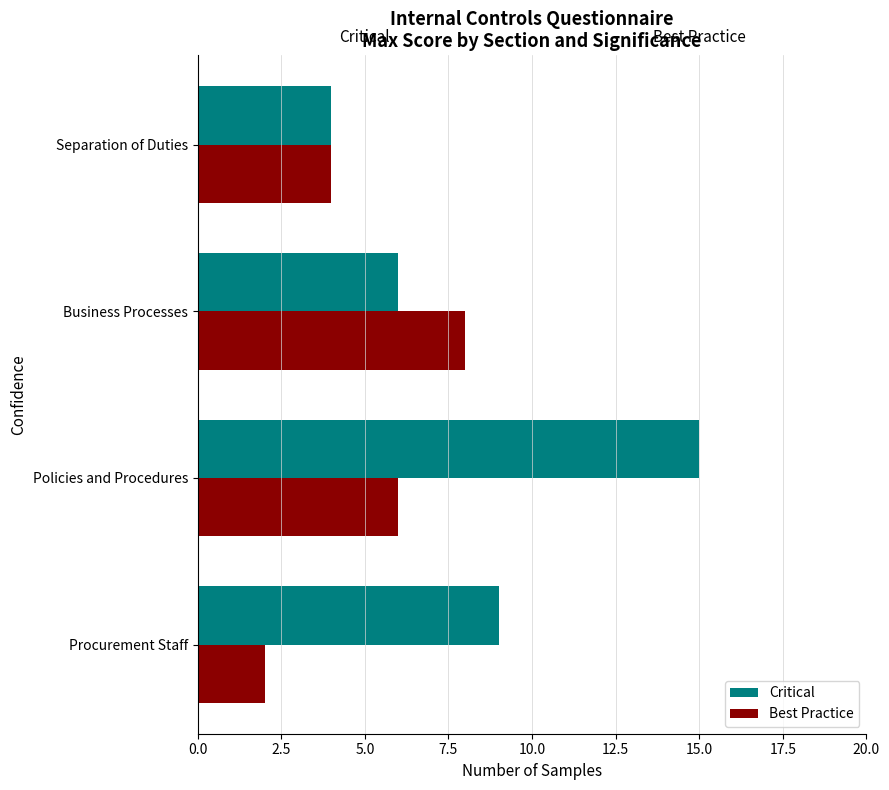

What is the spread (max minus min) of values at Procurement Staff?

7